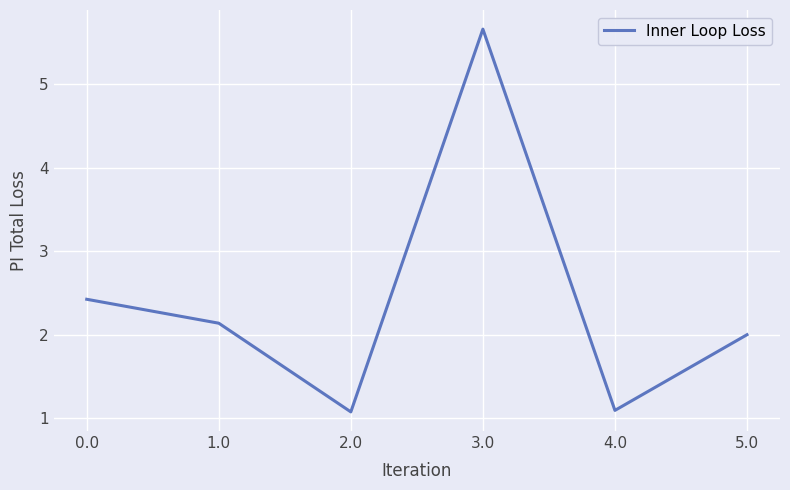

Reading left to right, what are all the values shown in this chart?

2.4	2.1	1.1	5.7	1.1	2.0